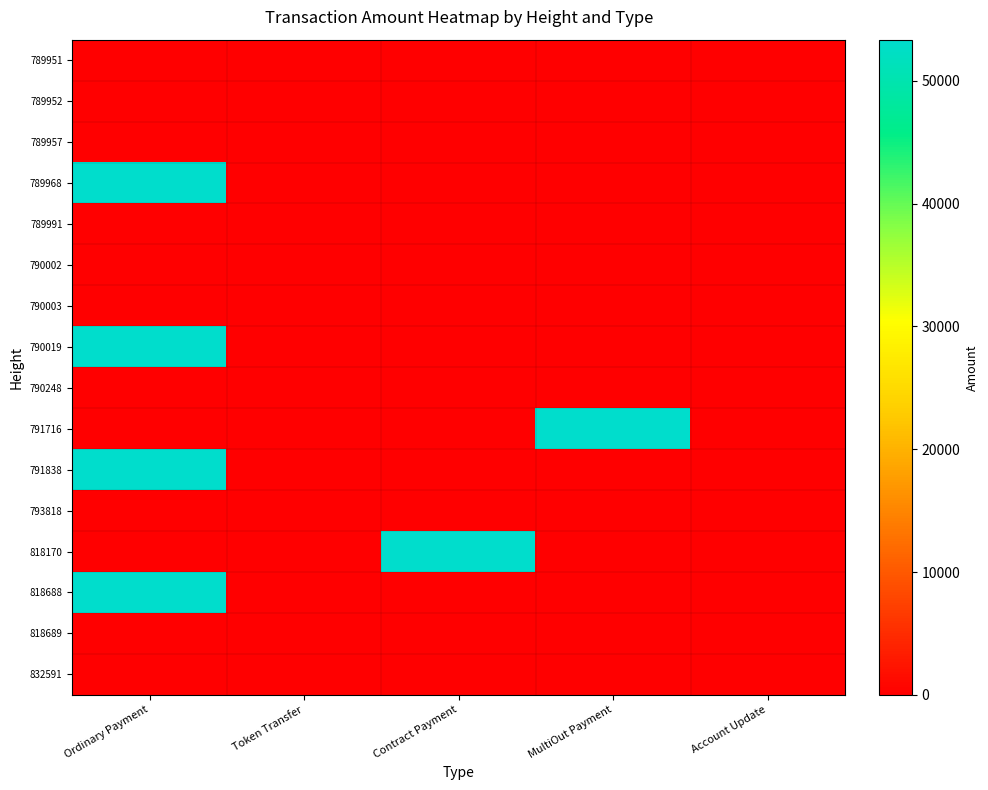

List the series in order of their peak value, lowest first.

789991, 790003, 790248, 793818, 818689, 832591, 789951, 789952, 789957, 790002, 818170, 818688, 791838, 790019, 791716, 789968